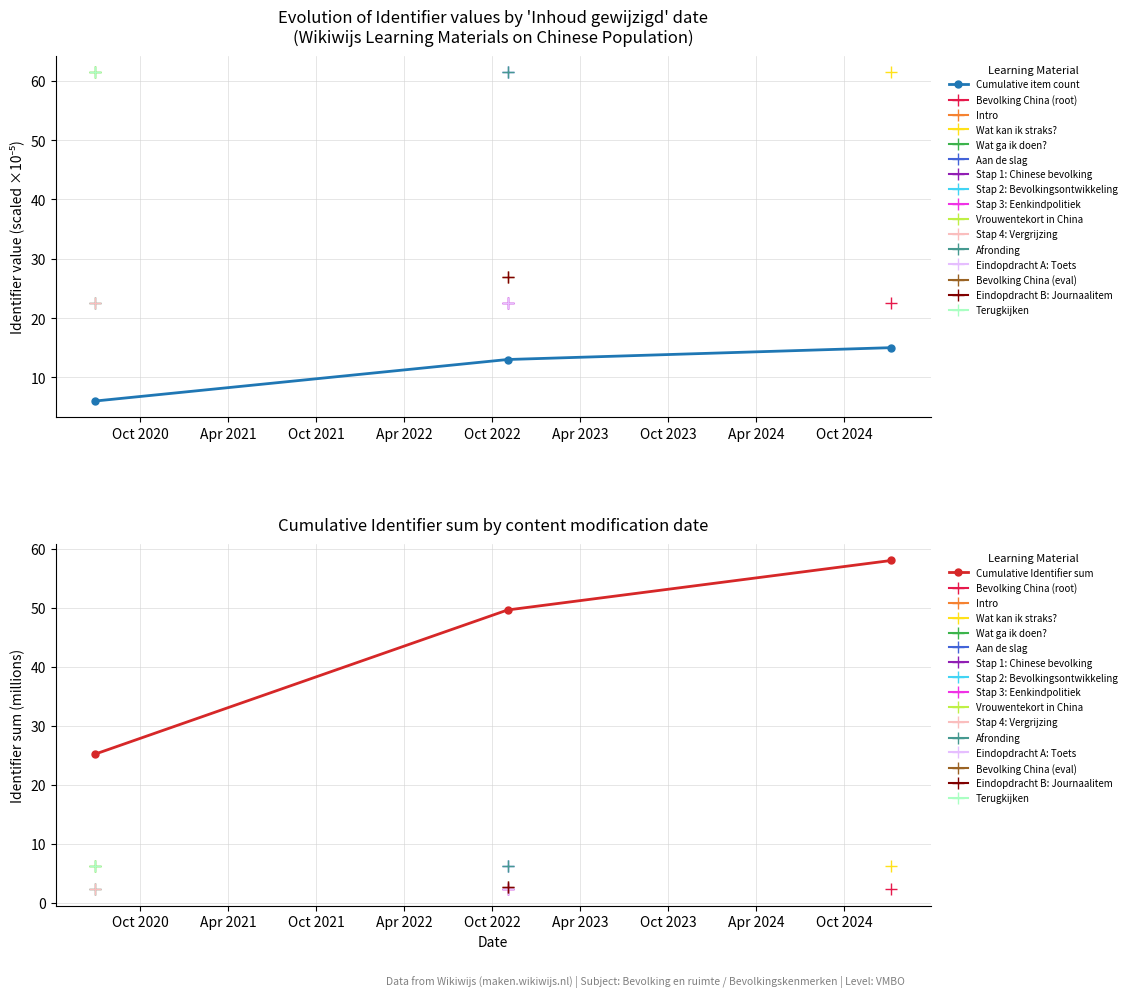

How many Cumulative item count values are between 6 and 15?

3